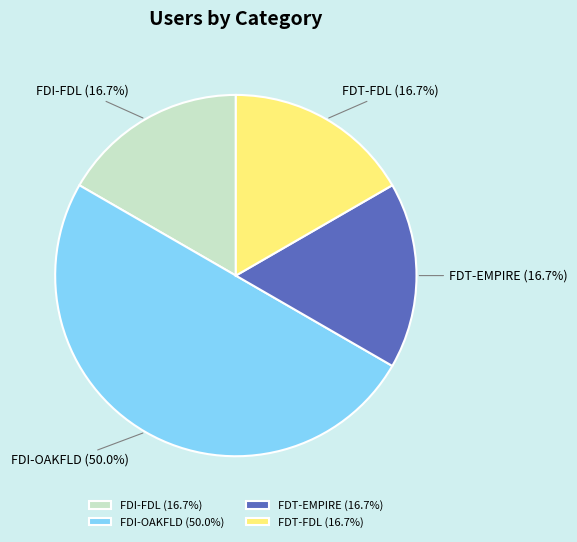

Which has a higher value, FDT-FDL or FDI-OAKFLD?

FDI-OAKFLD